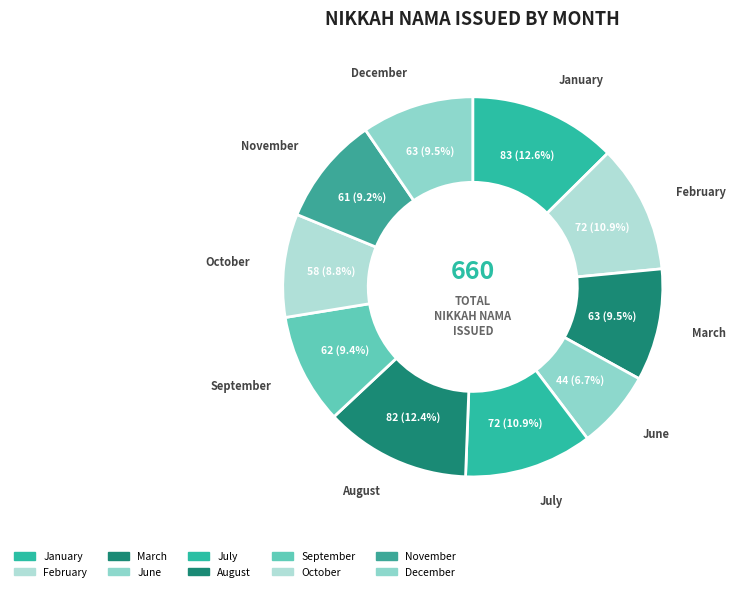

Approximately how many times larger is the value at November compared to August?

0.7